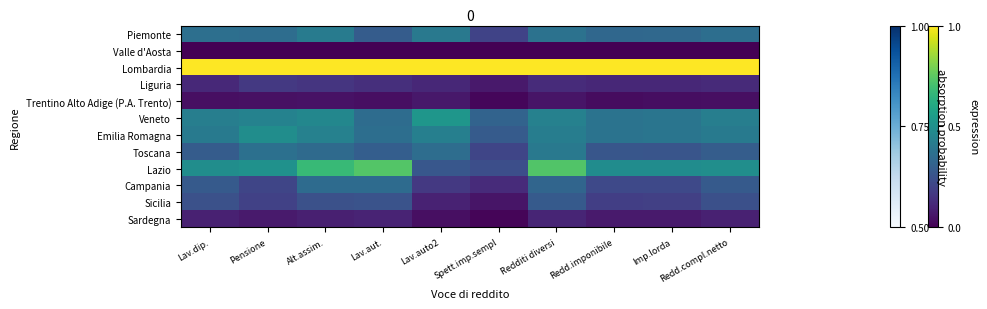

Reading left to right, what are all the values shown in this chart?

Piemonte: Lav.dip.=0.4	Pensione=0.4	Alt.assim.=0.4	Lav.aut.=0.3	Lav.auto2=0.4	Spett.imp.sempl=0.2	Redditi diversi=0.4	Redd.imponibile=0.3	Imp.lorda=0.3	Redd.compl.netto=0.4
Valle d'Aosta: Lav.dip.=0.0	Pensione=0.0	Alt.assim.=0.0	Lav.aut.=0.0	Lav.auto2=0.0	Spett.imp.sempl=0.0	Redditi diversi=0.0	Redd.imponibile=0.0	Imp.lorda=0.0	Redd.compl.netto=0.0
Lombardia: Lav.dip.=1.0	Pensione=1.0	Alt.assim.=1.0	Lav.aut.=1.0	Lav.auto2=1.0	Spett.imp.sempl=1.0	Redditi diversi=1.0	Redd.imponibile=1.0	Imp.lorda=1.0	Redd.compl.netto=1.0
Liguria: Lav.dip.=0.1	Pensione=0.2	Alt.assim.=0.2	Lav.aut.=0.1	Lav.auto2=0.1	Spett.imp.sempl=0.1	Redditi diversi=0.1	Redd.imponibile=0.1	Imp.lorda=0.1	Redd.compl.netto=0.1
Trentino Alto Adige (P.A. Trento): Lav.dip.=0.0	Pensione=0.0	Alt.assim.=0.0	Lav.aut.=0.0	Lav.auto2=0.1	Spett.imp.sempl=0.0	Redditi diversi=0.1	Redd.imponibile=0.0	Imp.lorda=0.0	Redd.compl.netto=0.0
Veneto: Lav.dip.=0.4	Pensione=0.4	Alt.assim.=0.5	Lav.aut.=0.4	Lav.auto2=0.5	Spett.imp.sempl=0.3	Redditi diversi=0.4	Redd.imponibile=0.4	Imp.lorda=0.4	Redd.compl.netto=0.4
Emilia Romagna: Lav.dip.=0.4	Pensione=0.5	Alt.assim.=0.4	Lav.aut.=0.4	Lav.auto2=0.4	Spett.imp.sempl=0.3	Redditi diversi=0.4	Redd.imponibile=0.4	Imp.lorda=0.4	Redd.compl.netto=0.4
Toscana: Lav.dip.=0.3	Pensione=0.4	Alt.assim.=0.3	Lav.aut.=0.3	Lav.auto2=0.4	Spett.imp.sempl=0.2	Redditi diversi=0.4	Redd.imponibile=0.3	Imp.lorda=0.3	Redd.compl.netto=0.3
Lazio: Lav.dip.=0.5	Pensione=0.5	Alt.assim.=0.7	Lav.aut.=0.7	Lav.auto2=0.3	Spett.imp.sempl=0.2	Redditi diversi=0.7	Redd.imponibile=0.5	Imp.lorda=0.5	Redd.compl.netto=0.5
Campania: Lav.dip.=0.3	Pensione=0.2	Alt.assim.=0.4	Lav.aut.=0.4	Lav.auto2=0.2	Spett.imp.sempl=0.1	Redditi diversi=0.3	Redd.imponibile=0.2	Imp.lorda=0.2	Redd.compl.netto=0.3
Sicilia: Lav.dip.=0.2	Pensione=0.2	Alt.assim.=0.2	Lav.aut.=0.3	Lav.auto2=0.1	Spett.imp.sempl=0.1	Redditi diversi=0.3	Redd.imponibile=0.2	Imp.lorda=0.2	Redd.compl.netto=0.2
Sardegna: Lav.dip.=0.1	Pensione=0.1	Alt.assim.=0.1	Lav.aut.=0.1	Lav.auto2=0.0	Spett.imp.sempl=0.0	Redditi diversi=0.1	Redd.imponibile=0.1	Imp.lorda=0.1	Redd.compl.netto=0.1